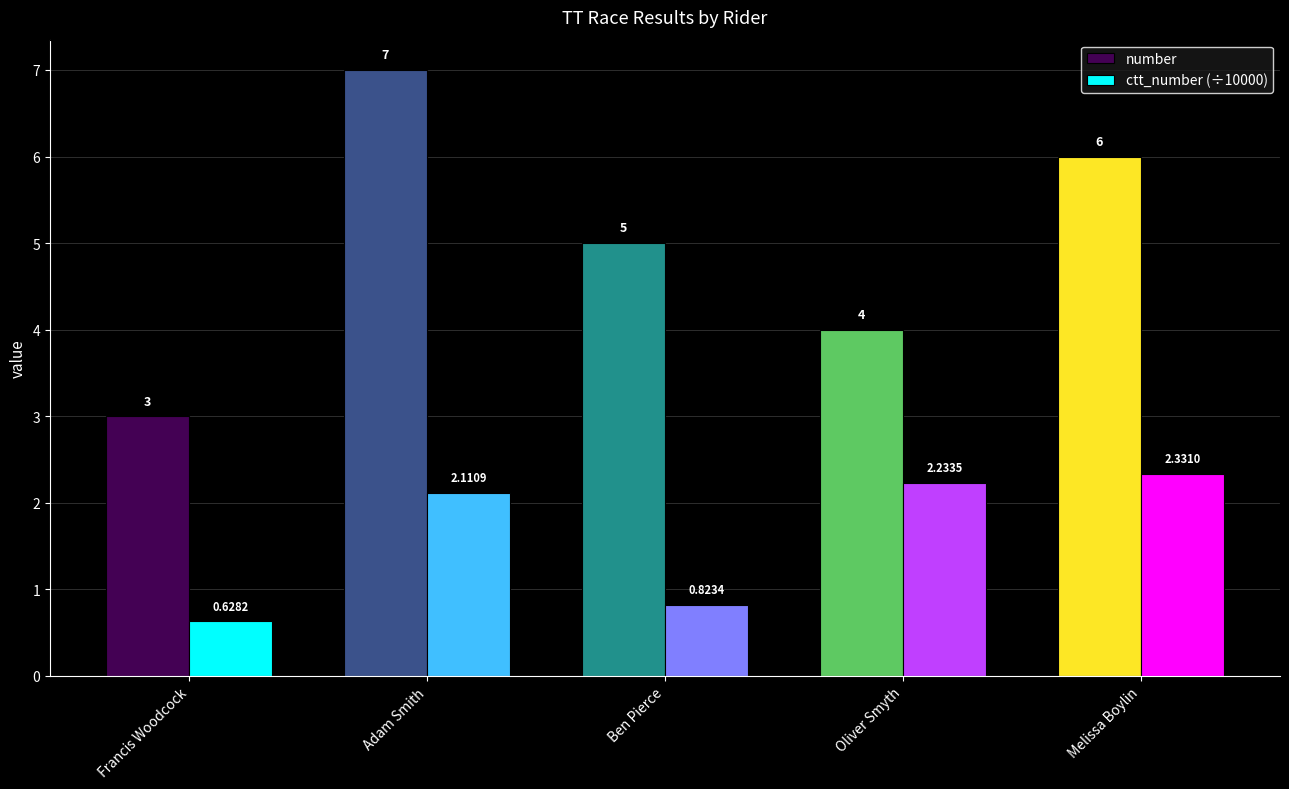

Which series has the largest range (max minus min)?

number